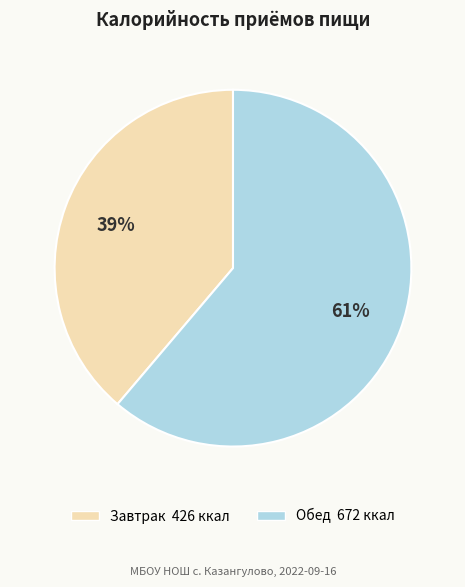

Combined, do Обед and Завтрак account for over 50%?

Yes